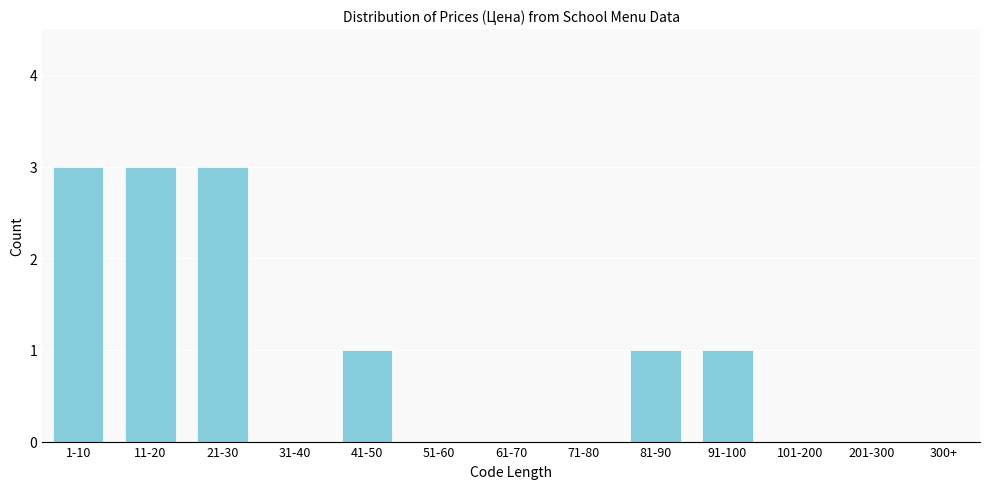

Reading left to right, extract all data points from this chart.

1-10=3	11-20=3	21-30=3	31-40=0	41-50=1	51-60=0	61-70=0	71-80=0	81-90=1	91-100=1	101-200=0	201-300=0